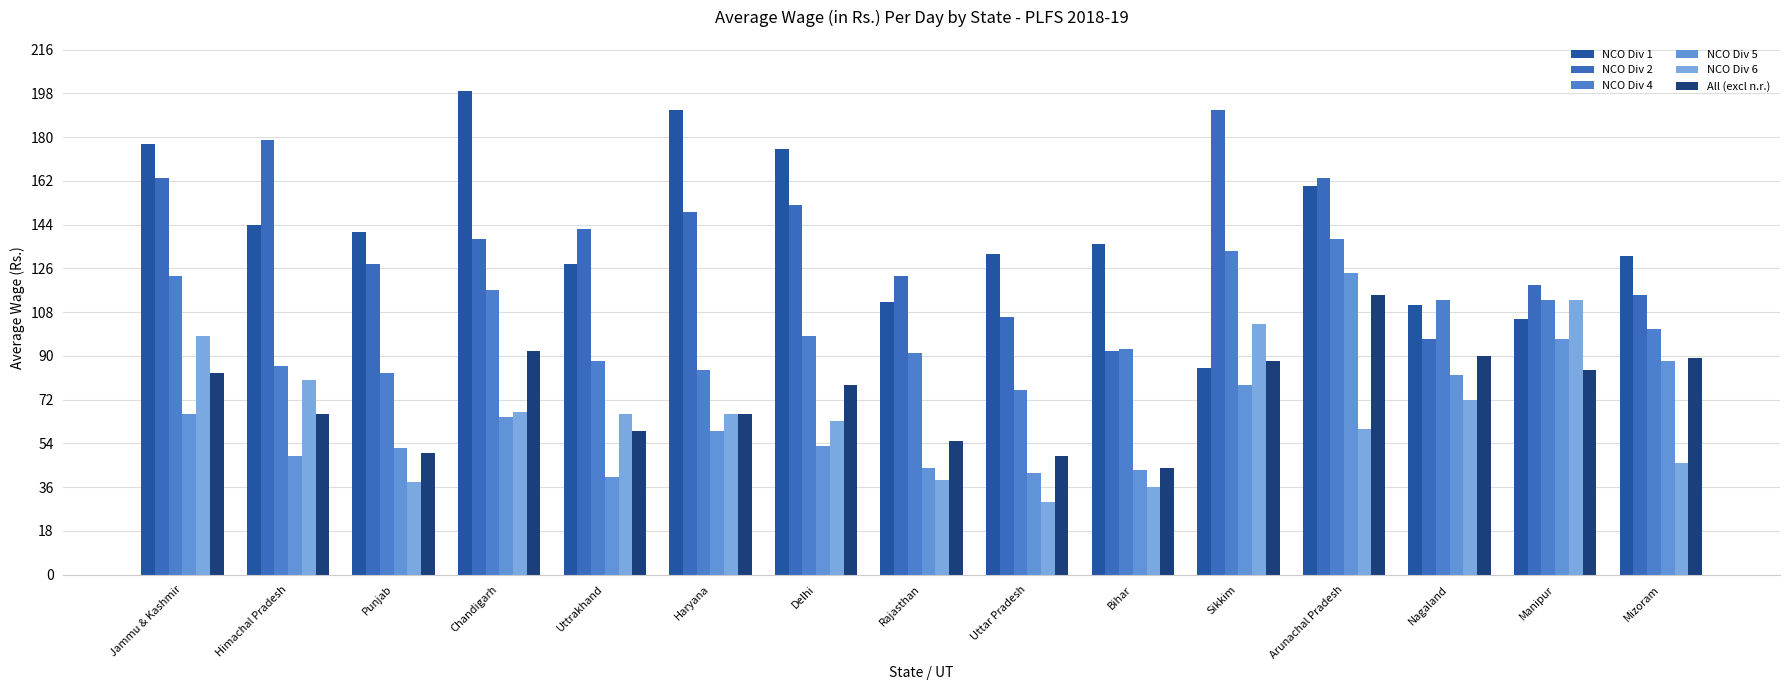

Is the value of NCO Div 6 at Punjab greater than the value of All (excl n.r.) at Sikkim?

No